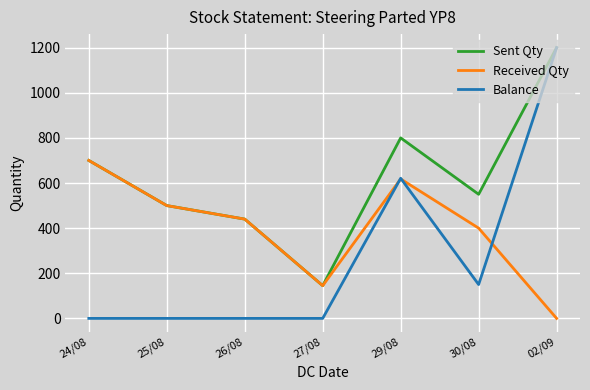

What position from the left is 02/09?

7